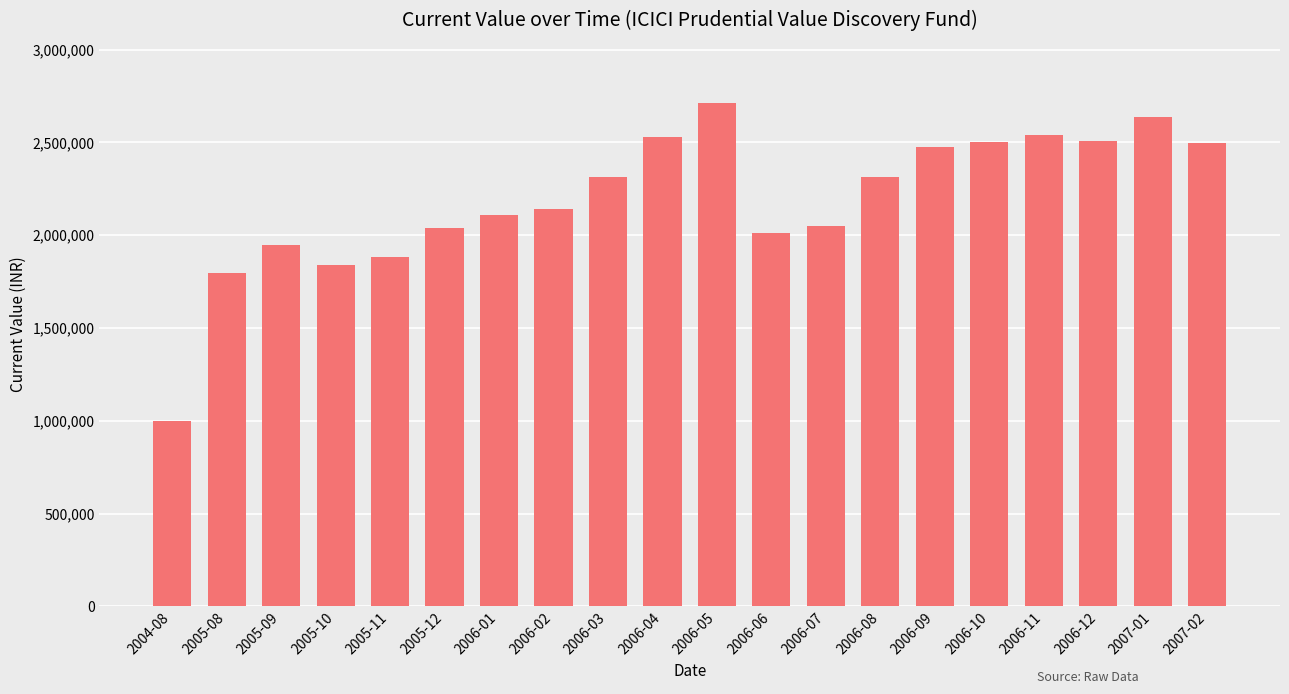

The chart shows a value of 348610 at 2004-08. True or false?

False